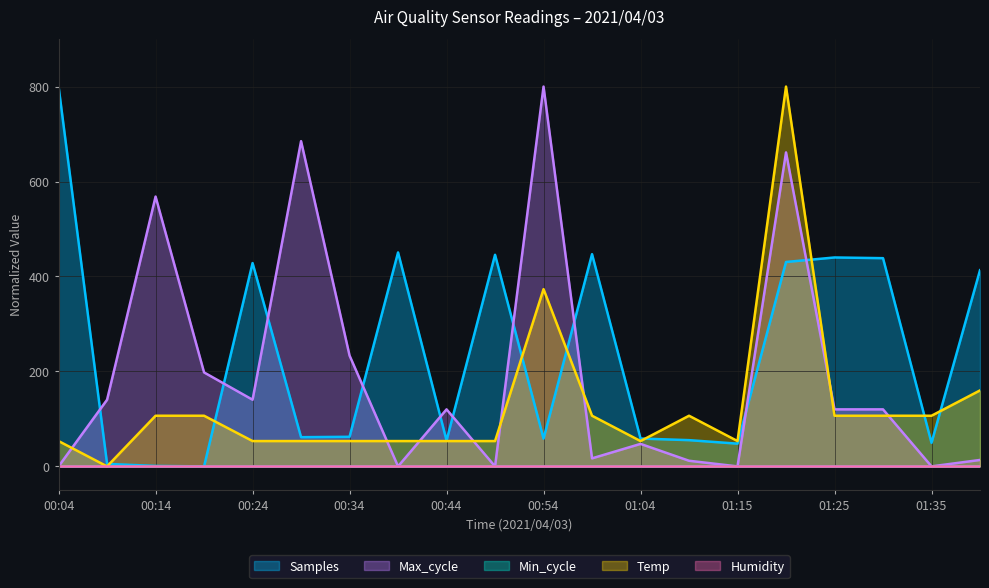

How many interior local peaks does the Samples series have?

5